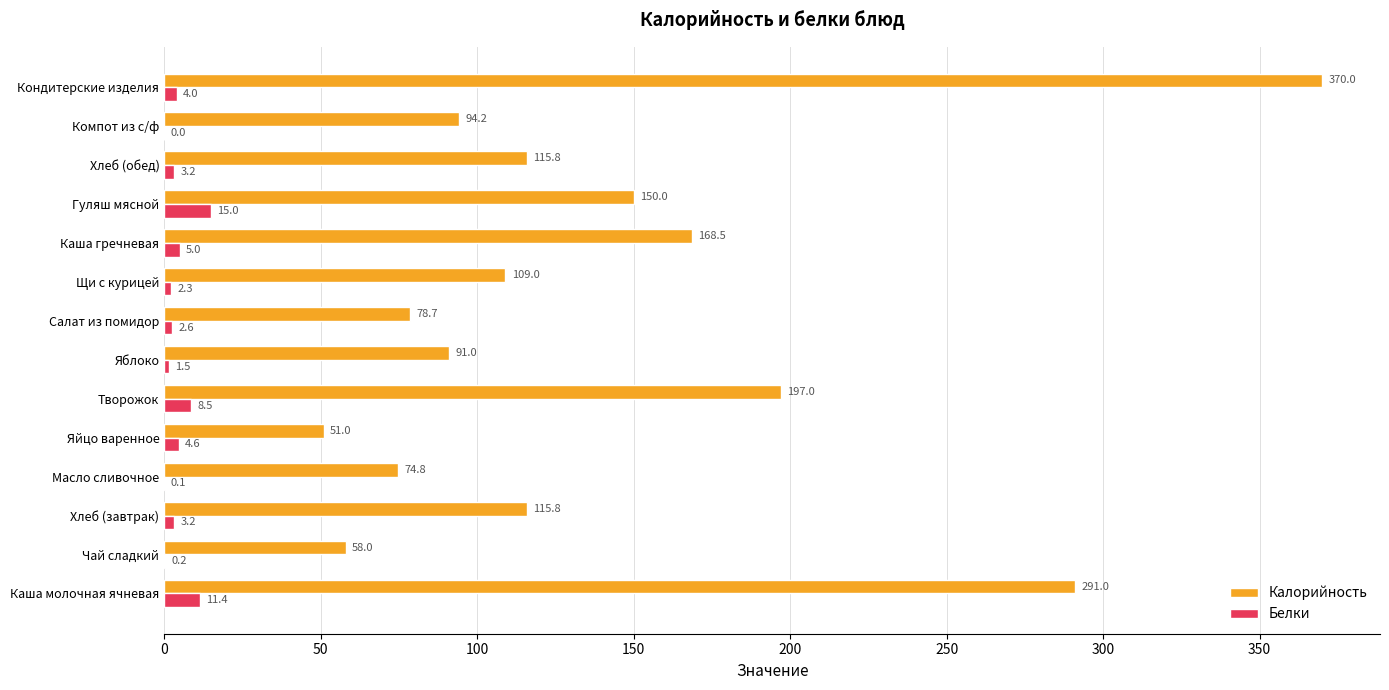

The Калорийность series shows 491.1 at Каша молочная ячневая. True or false?

False